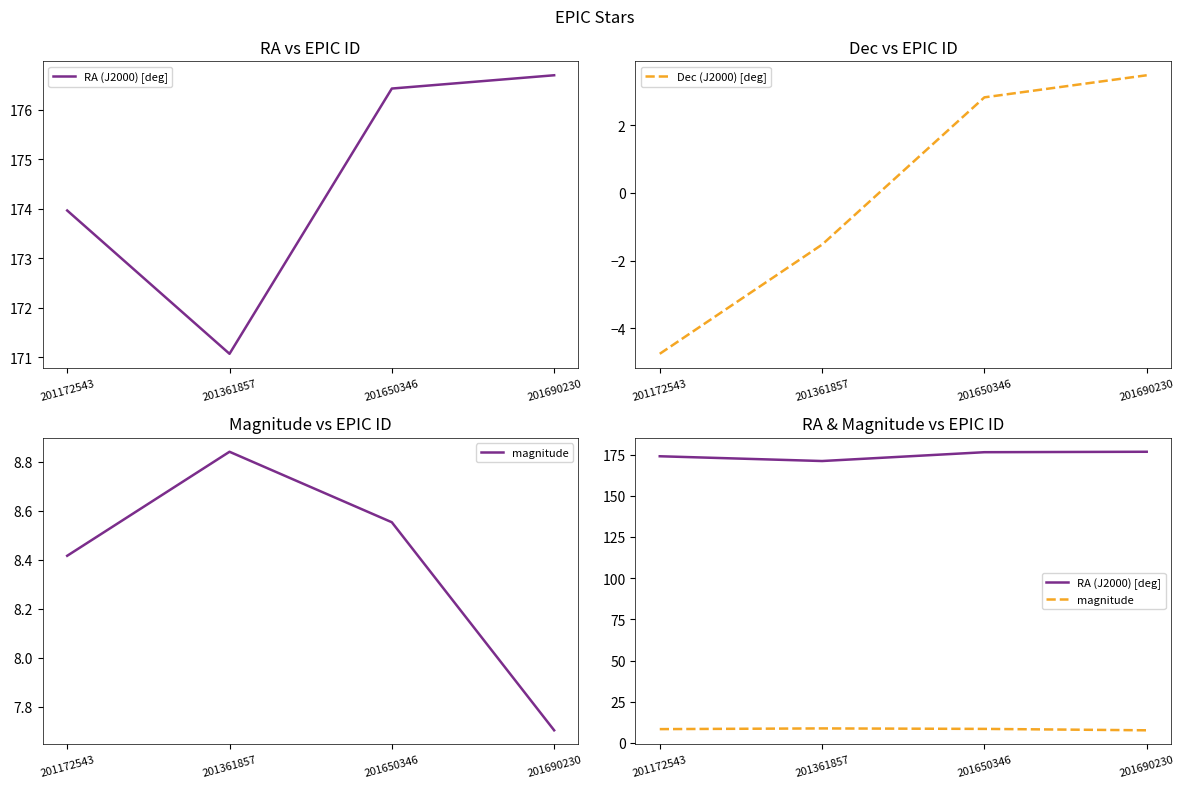

In magnitude, how many points are higher than both neighbors (excluding endpoints)?

1